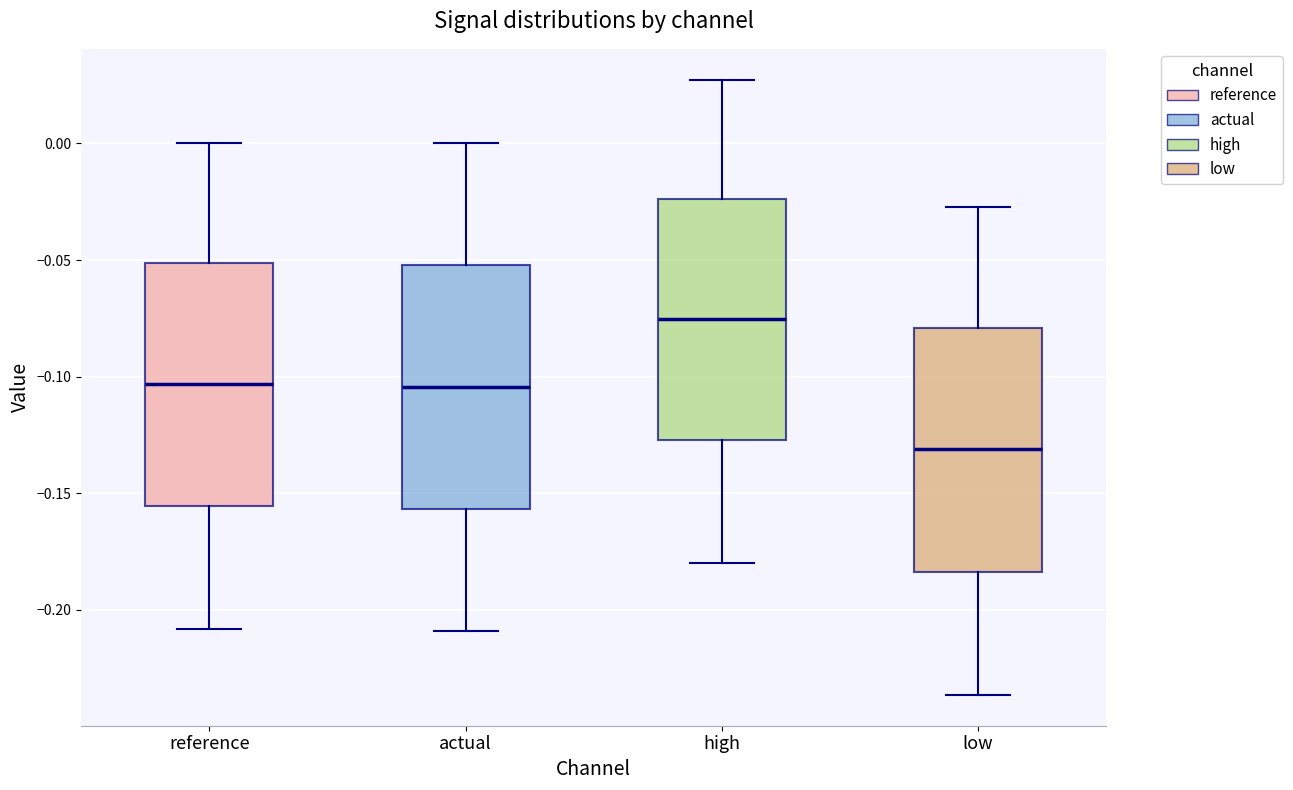

Reading left to right, read every box against the y-axis: the position of its median line, the range the box covers, and the ends of its whiskers. The values are not printed on the chart, so give them approximately, as read against the axis.

reference: median -0.105, box -0.155 to -0.050, whiskers -0.210 to 0.000
actual: median -0.105, box -0.155 to -0.050, whiskers -0.210 to 0.000
high: median -0.075, box -0.125 to -0.025, whiskers -0.180 to 0.025
low: median -0.130, box -0.185 to -0.080, whiskers -0.235 to -0.025